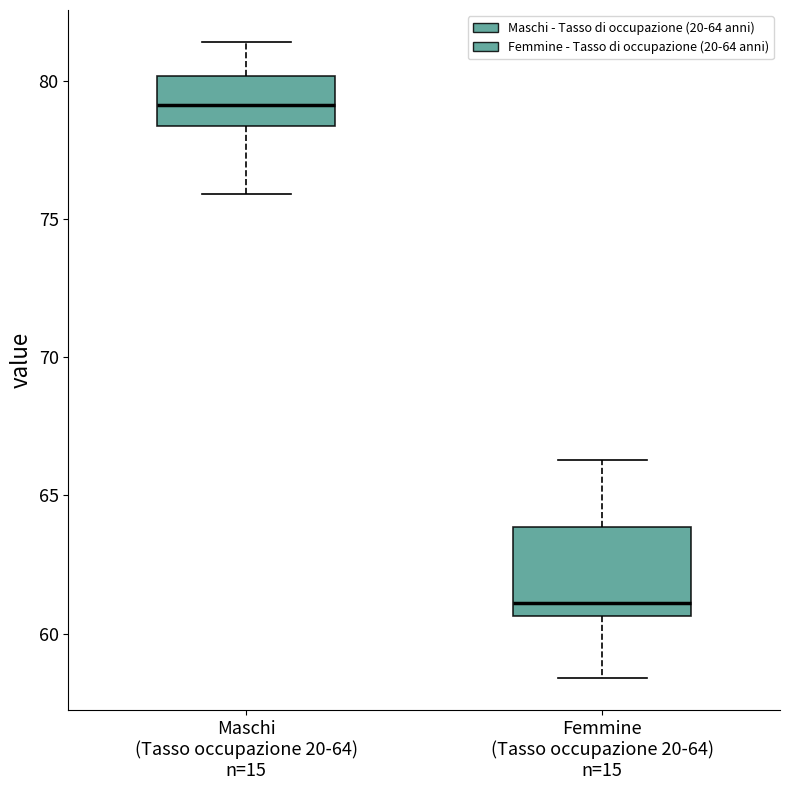

Reading left to right, transcribe this box plot: for each box, give where its median line is, the range the box spans, and where its two whiskers end, as read against the y-axis. The values are not printed on the chart, so give them approximately, as read against the axis.

Maschi (Tasso occupazione 20-64) n=15: median 79.0, box 78.5 to 80.0, whiskers 76.0 to 81.5
Femmine (Tasso occupazione 20-64) n=15: median 61.0, box 60.5 to 64.0, whiskers 58.5 to 66.5